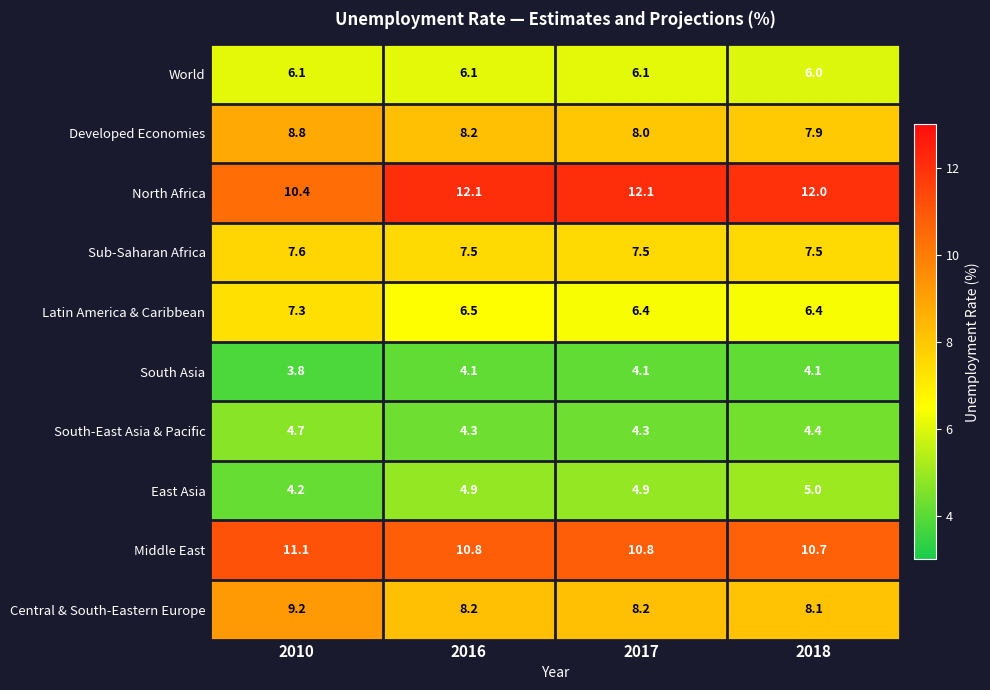

What value does the Developed Economies series have at 2018?

7.9